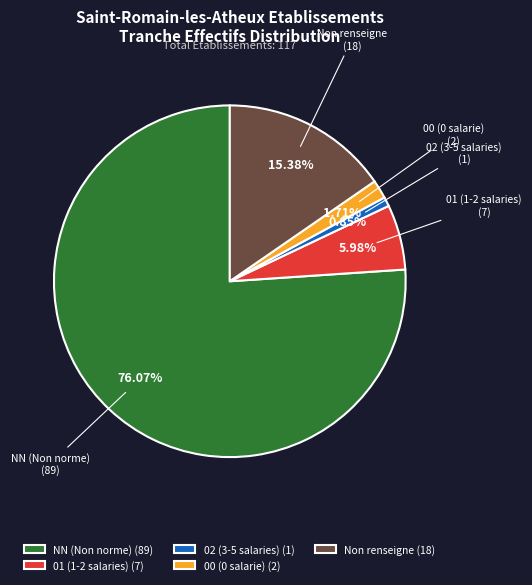

Which slice is the largest?

NN (Non norme) (89)